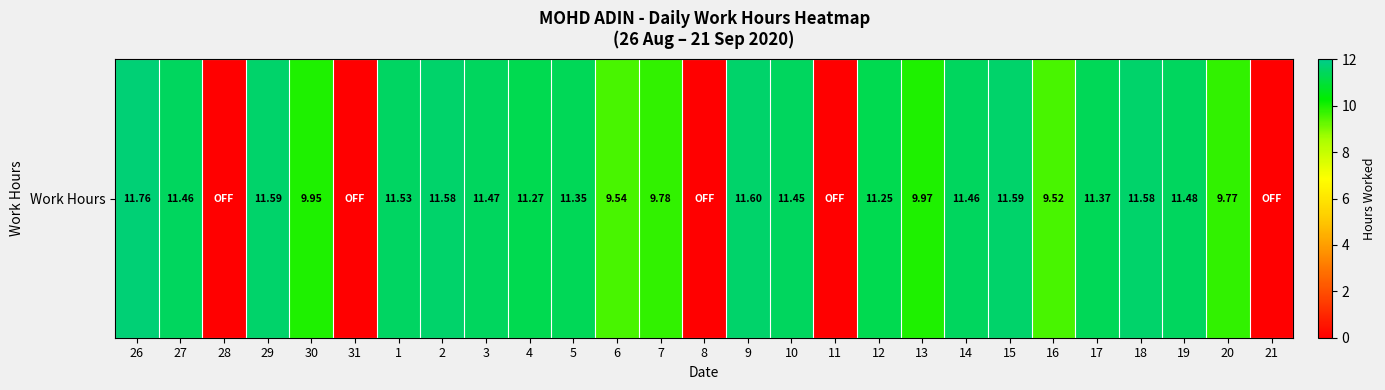

Where does the data first go above 11?

26